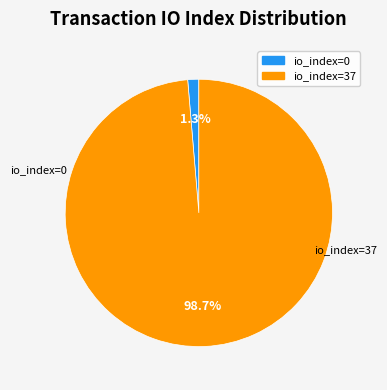

Does io_index=0 account for over 50% of the chart?

No